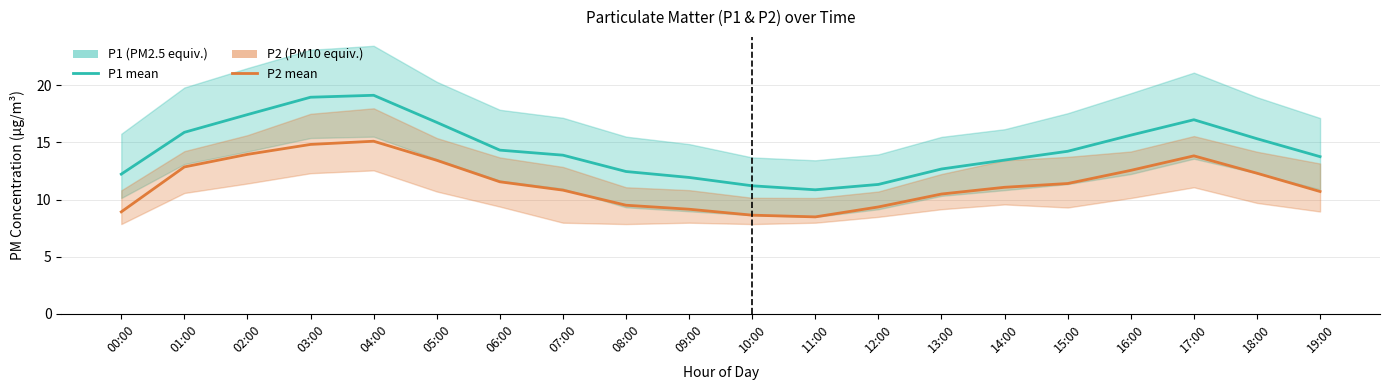

How many lines are shown in the chart?

2